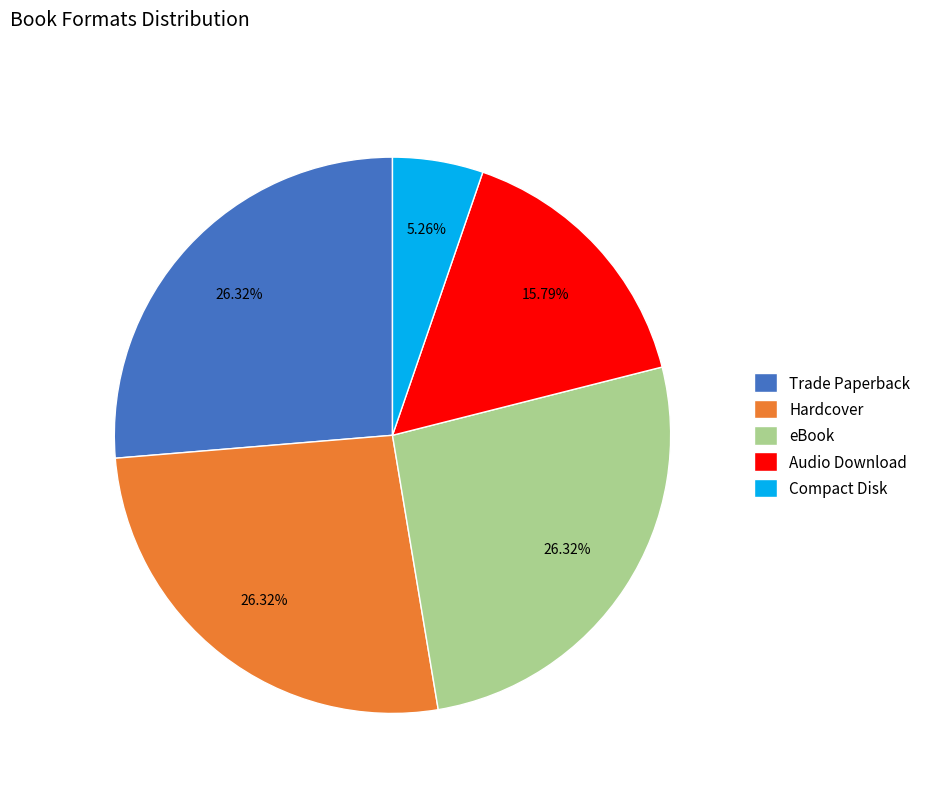

The Audio Download slice represents 16% of the pie. True or false?

True